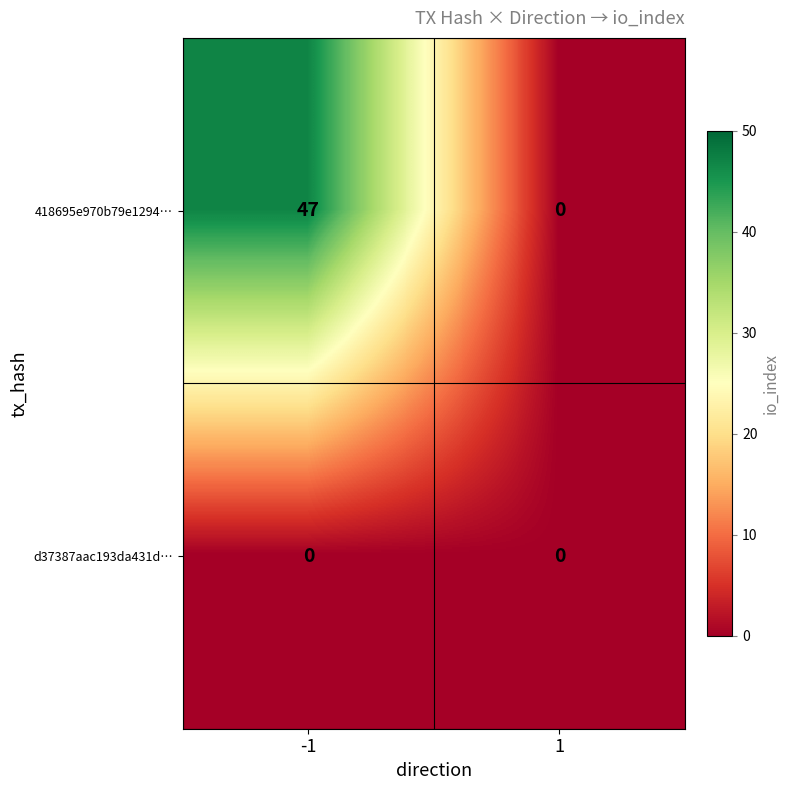

How many series are shown in this chart?

2